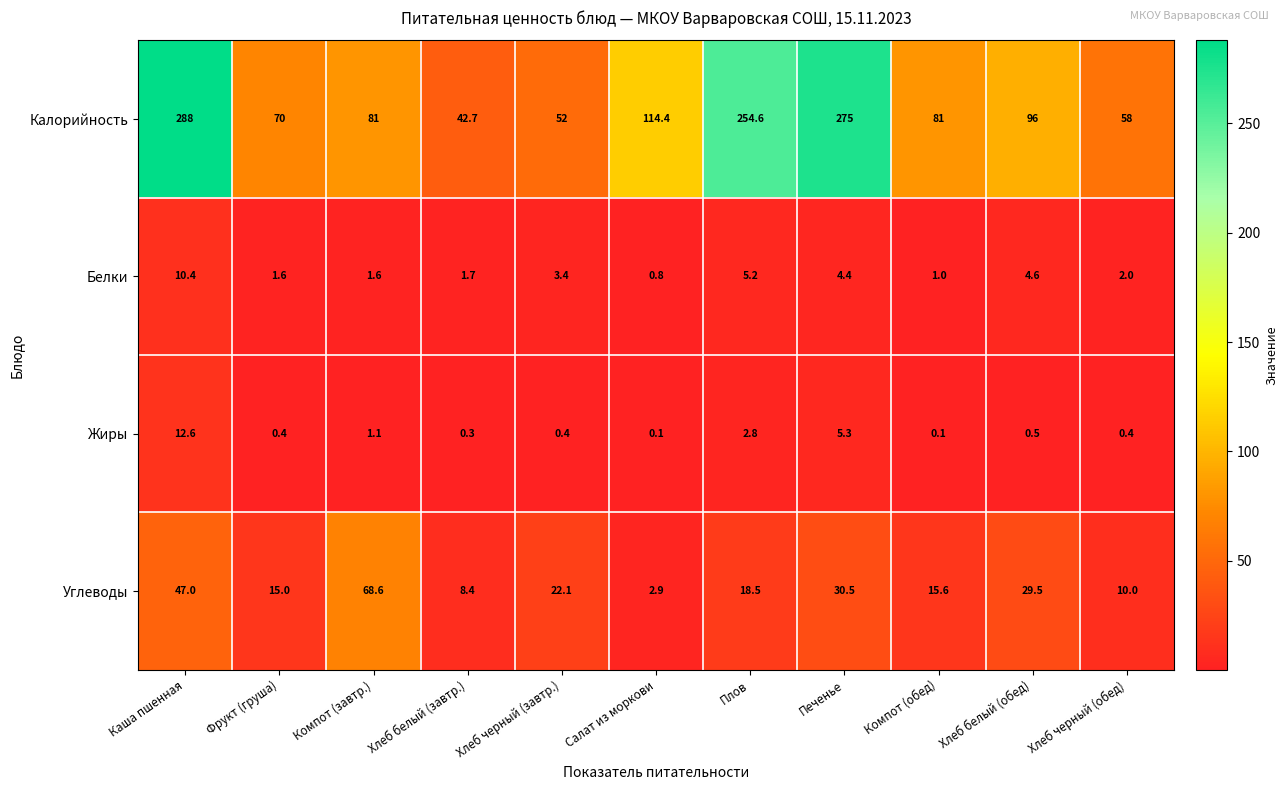

At which label does Калорийность reach its peak?

Каша пшенная